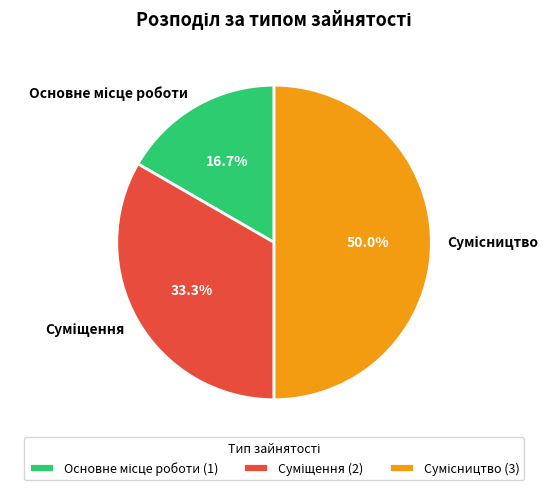

How many segments does this pie chart have?

3